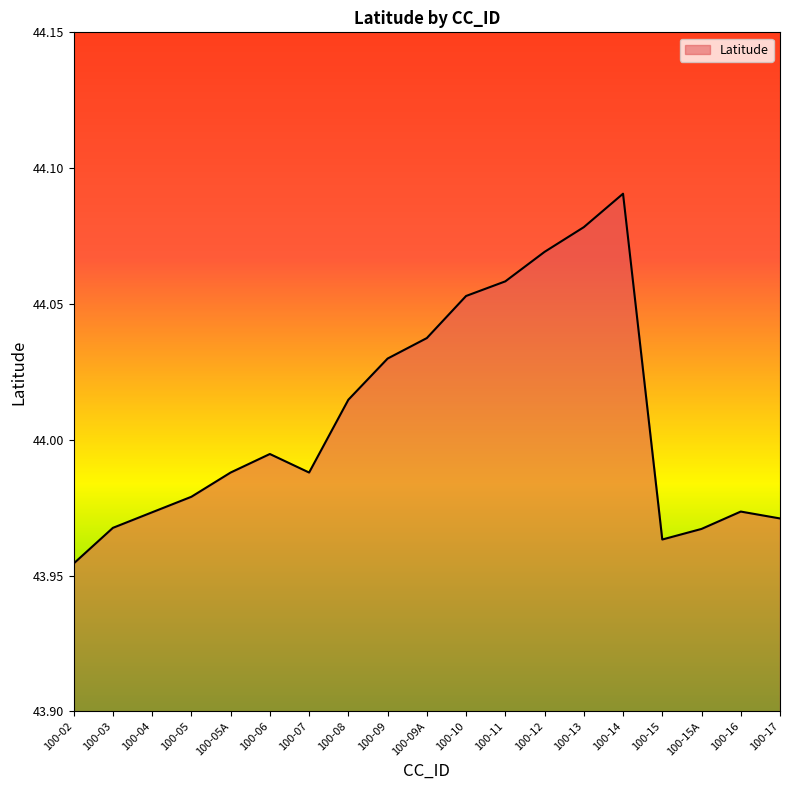

Which has a higher value, 100-02 or 100-17?

100-17